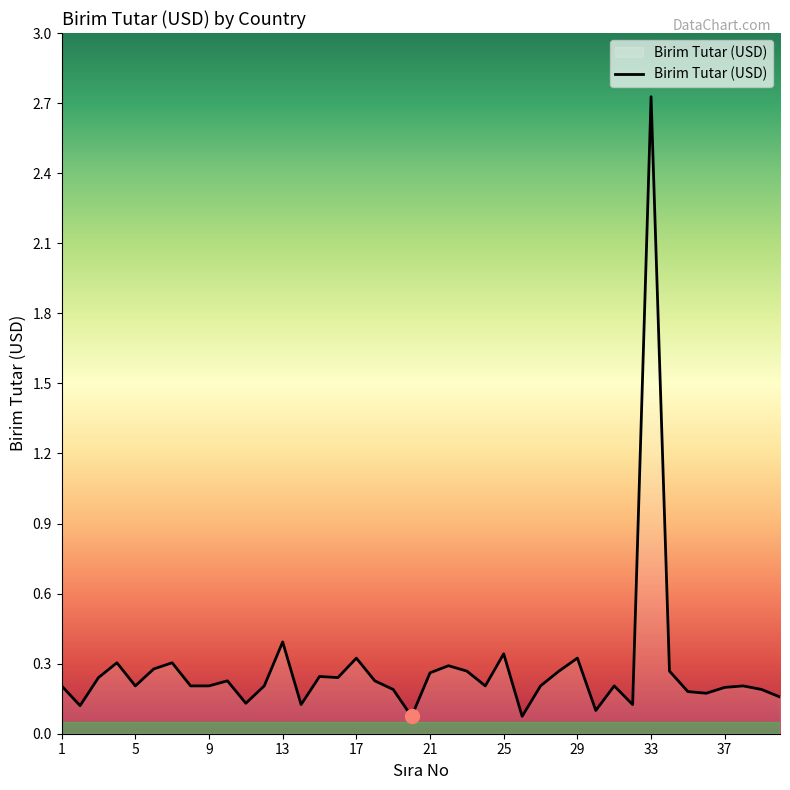

What is the greatest value displayed?

2.7